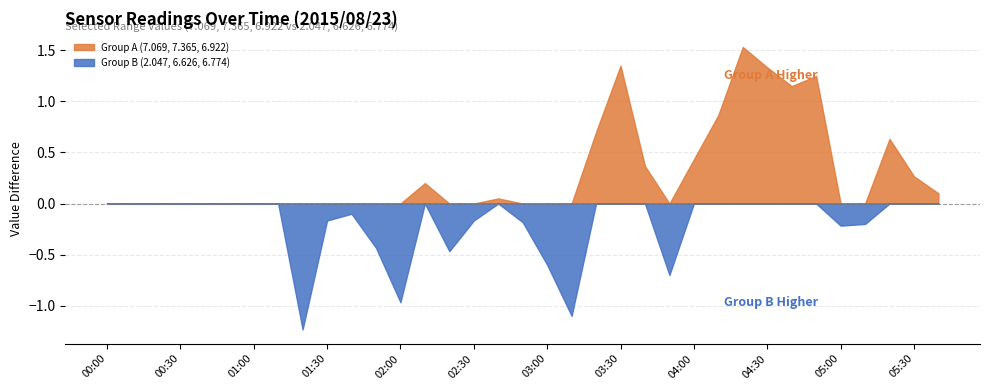

The Group A (7.069, 7.365, 6.922) series shows -0.9 at 01:30. True or false?

False